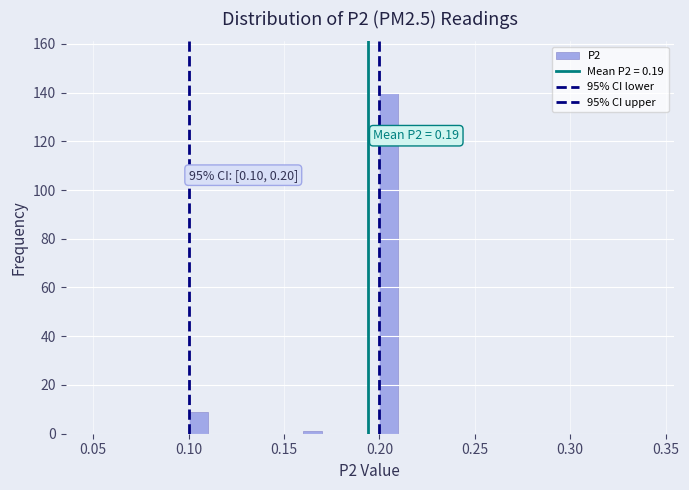

Around what value on the x-axis is the tallest bar? Give the approximate position of its centre, as read against the axis.

0.205